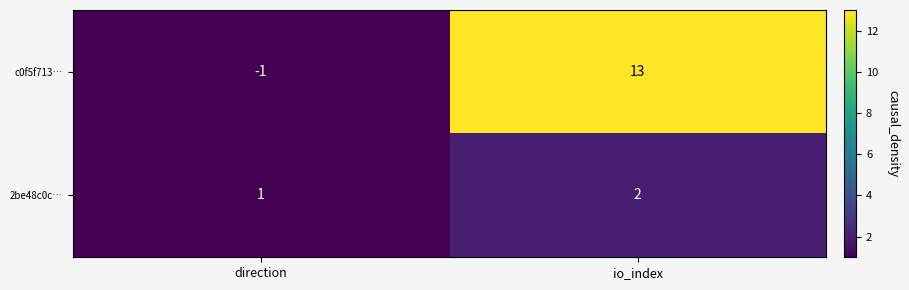

Which series changed the most between direction and io_index?

c0f5f713…